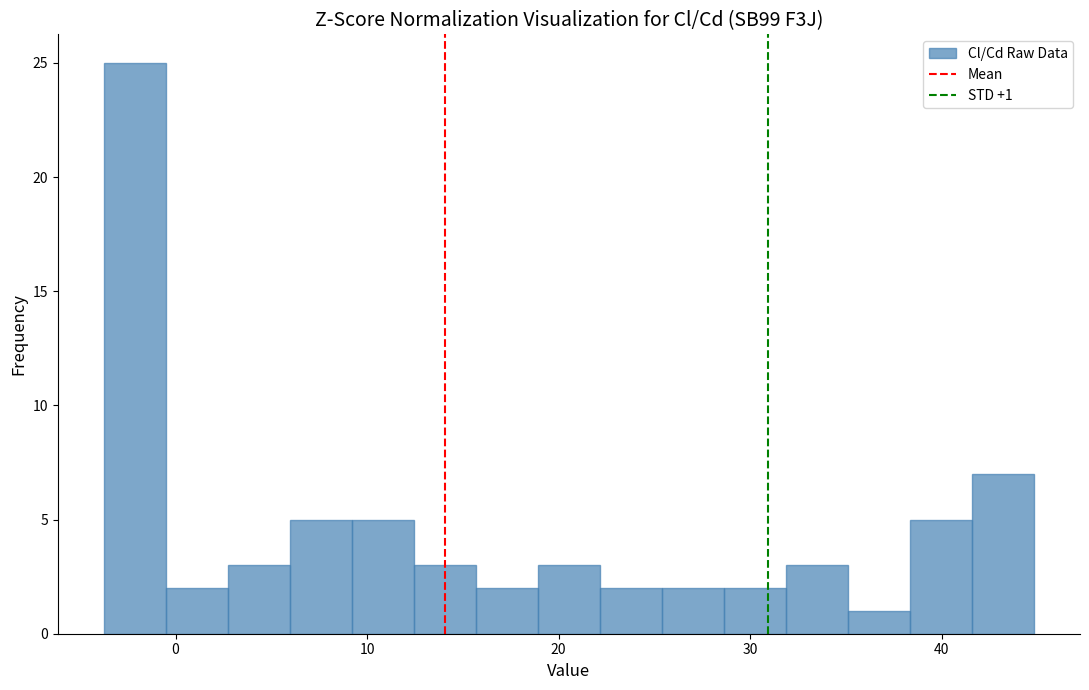

Around what value on the x-axis is the tallest bar? Give the approximate position of its centre, as read against the axis.

-2